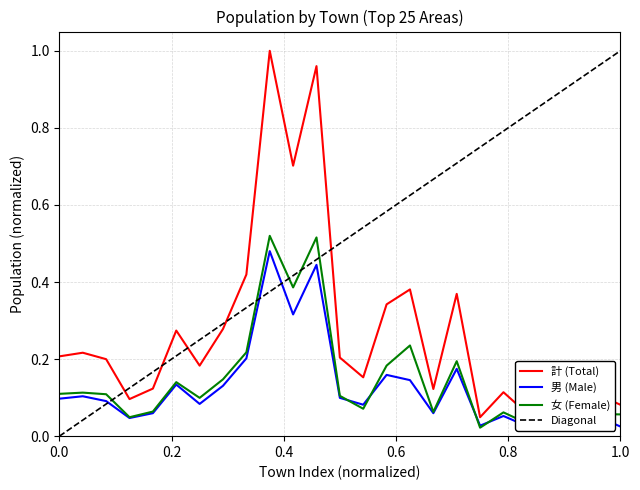

True or false: 男 (Male) and 計 (Total) cross at least once.

False